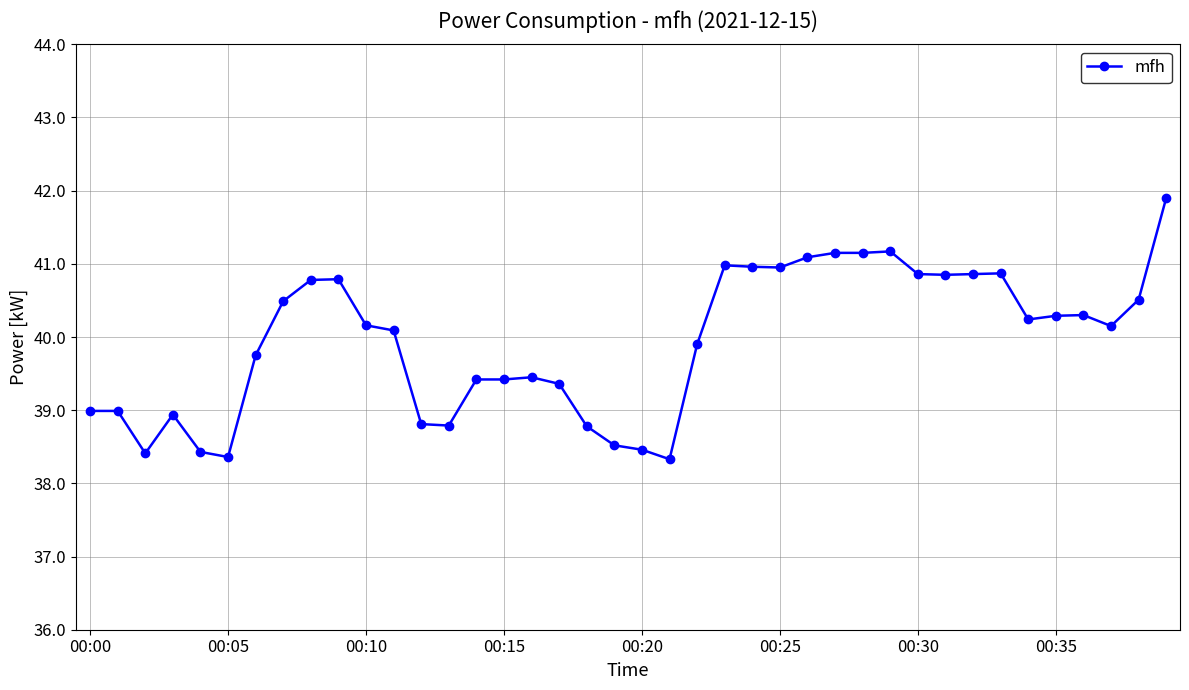

How many values exceed 40?

22